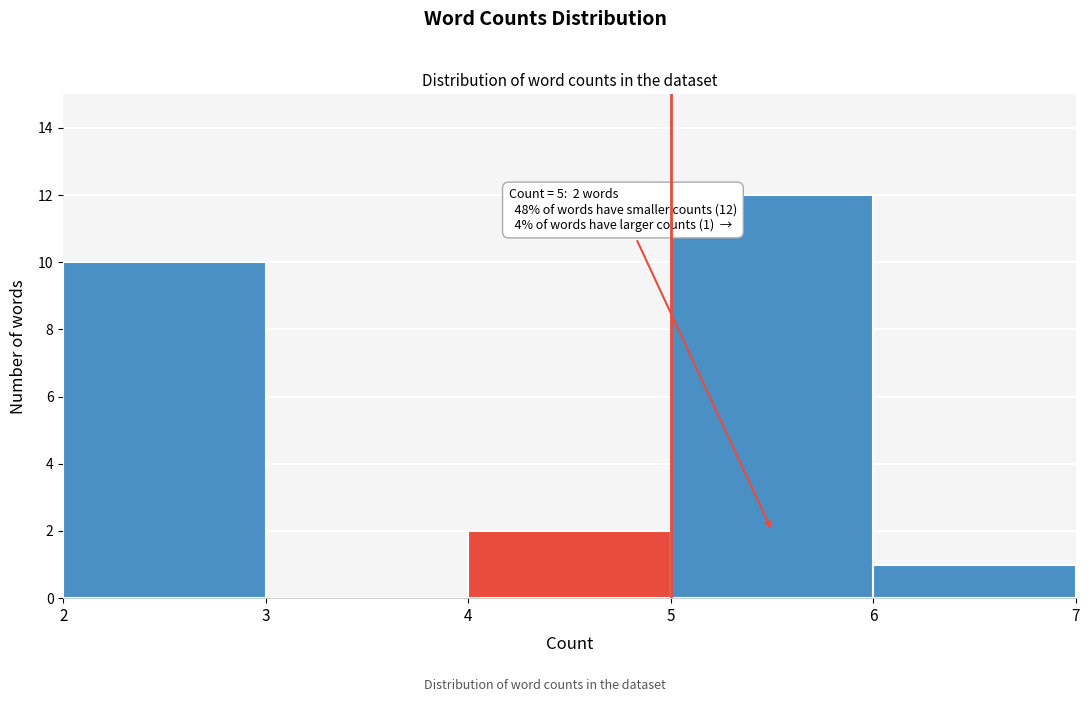

Over which range of the x-axis is the bar tallest?

5 to 6